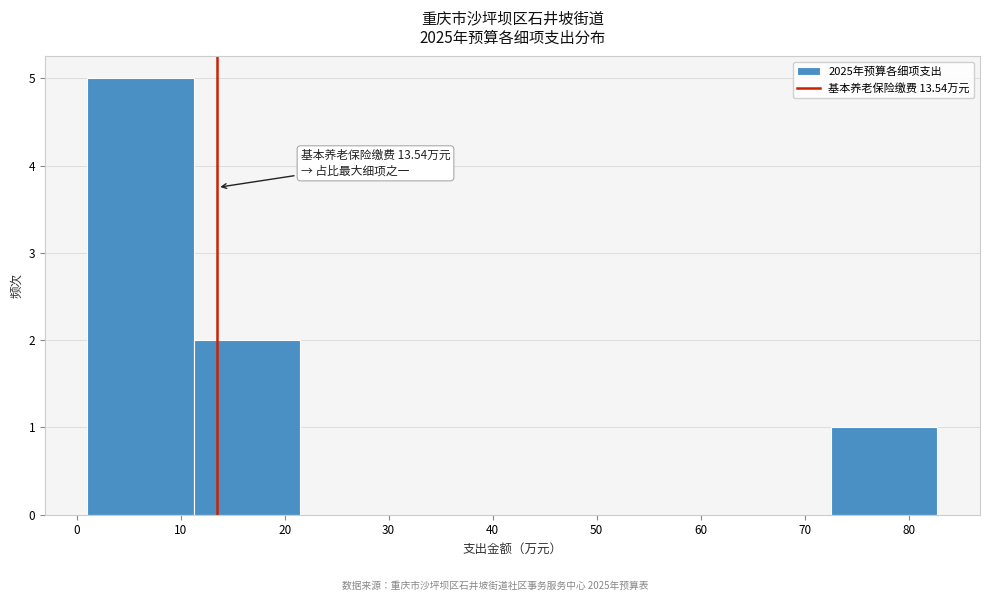

Over which range of the x-axis is the bar tallest?

1 to 11